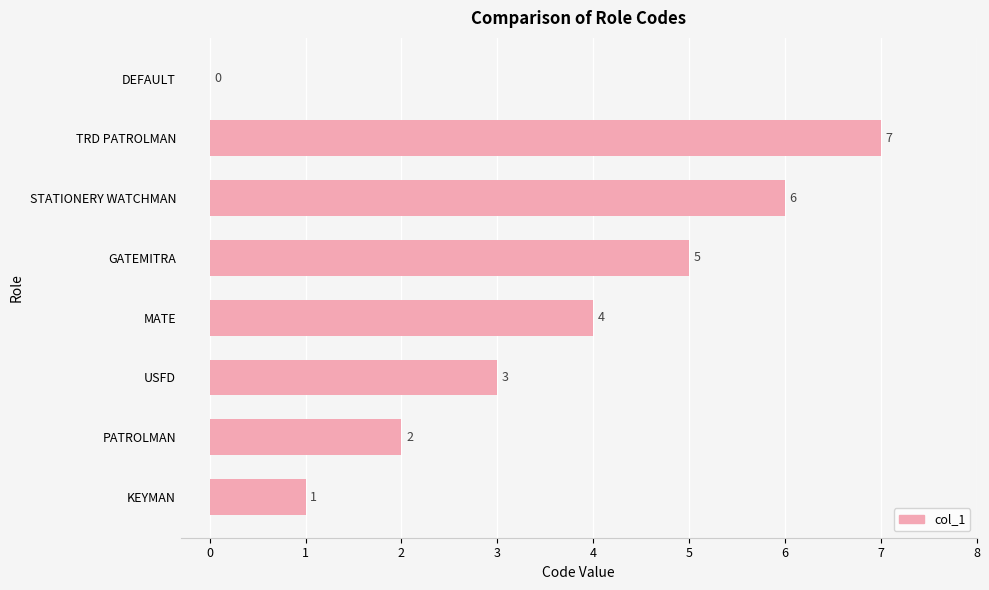

Which category has the highest value across all series?

TRD PATROLMAN